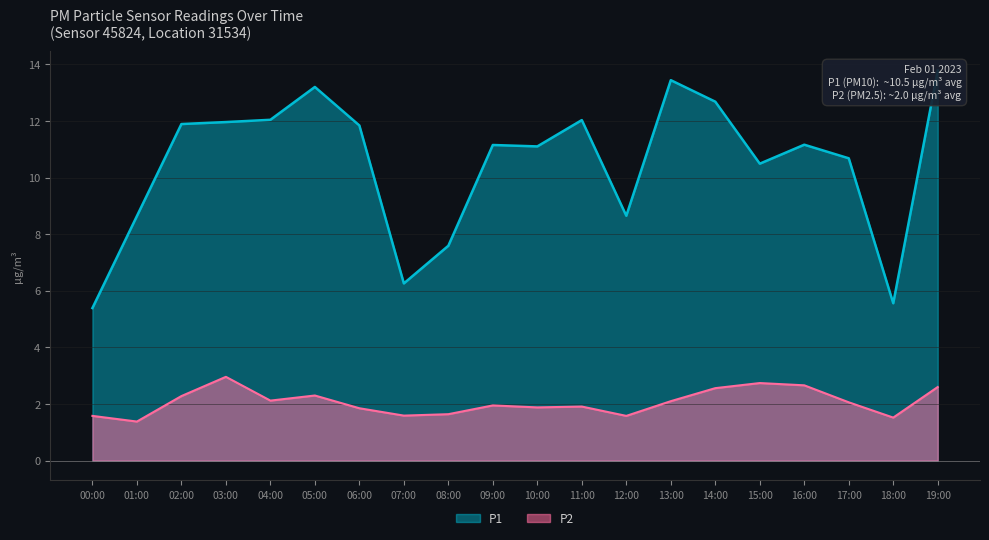

Is it true that P2 equals 1.9 at 10:00?

True